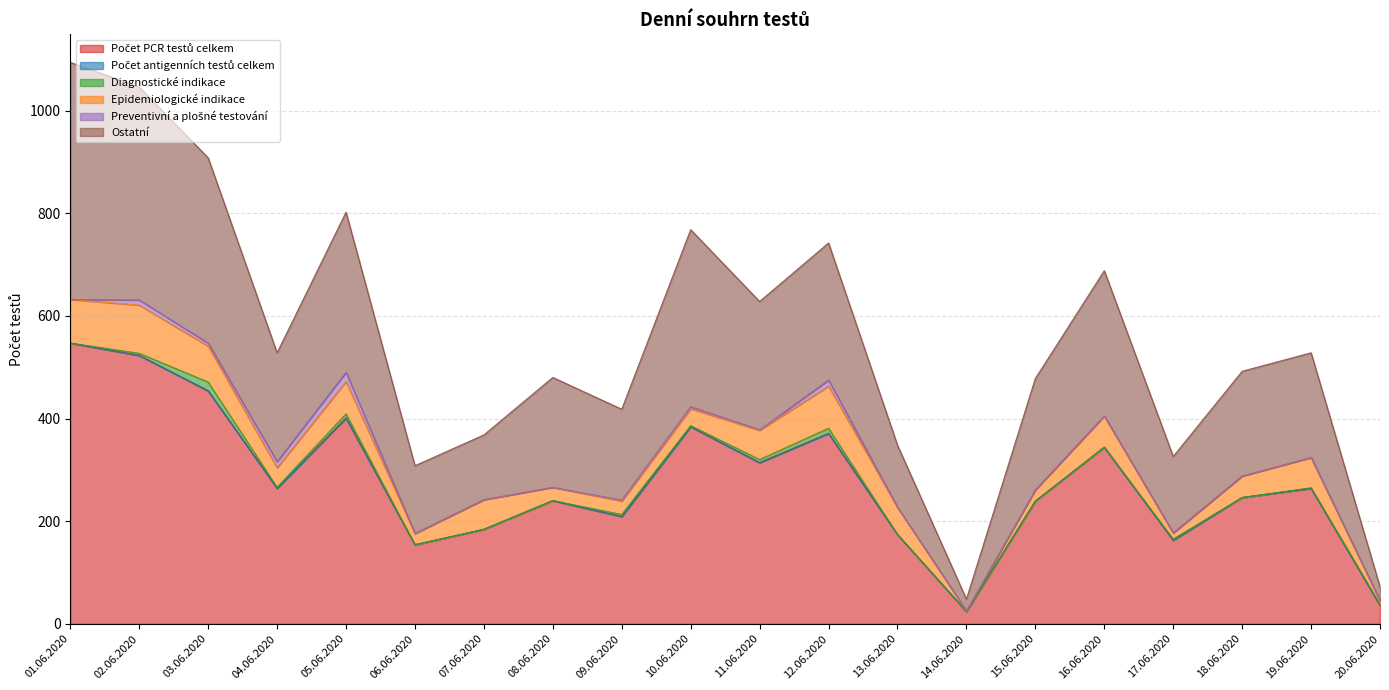

True or false: Epidemiologické indikace and Počet antigenních testů celkem intersect in this chart.

False